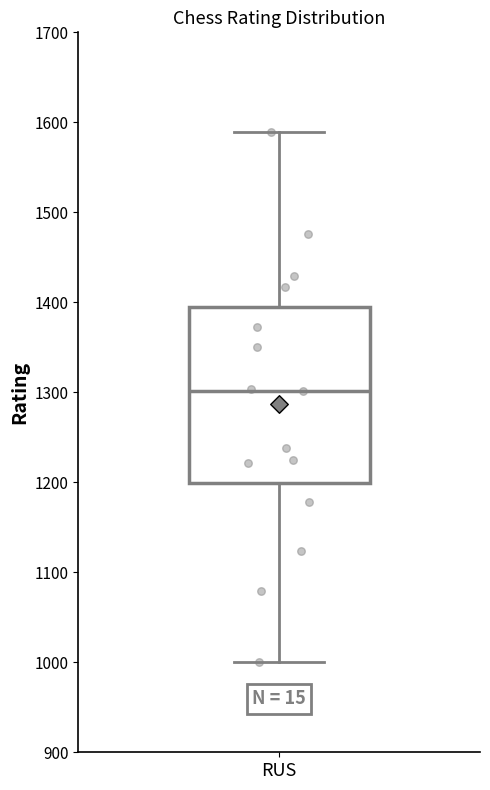

Read this box plot against the y-axis: the position of the median line, the range covered by the box, and the ends of both whiskers. The values are not printed on the chart, so give them approximately, as read against the axis.

median 1300, box 1200 to 1400, whiskers 1000 to 1590